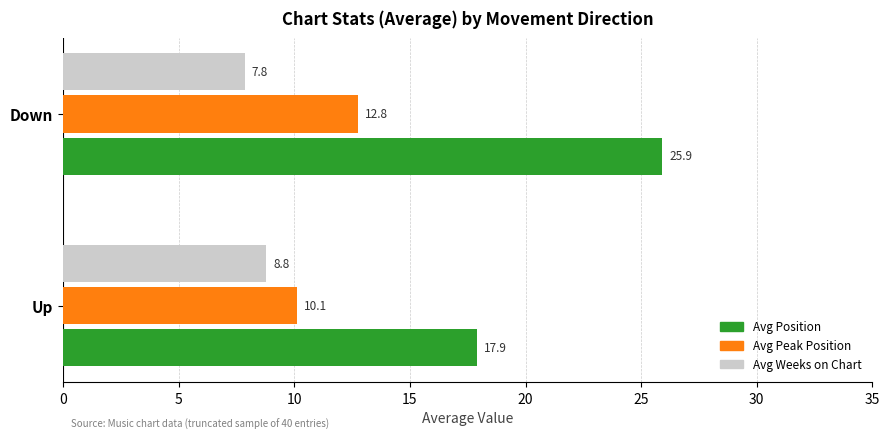

List the labels in order of Avg Position value, largest first.

Down, Up